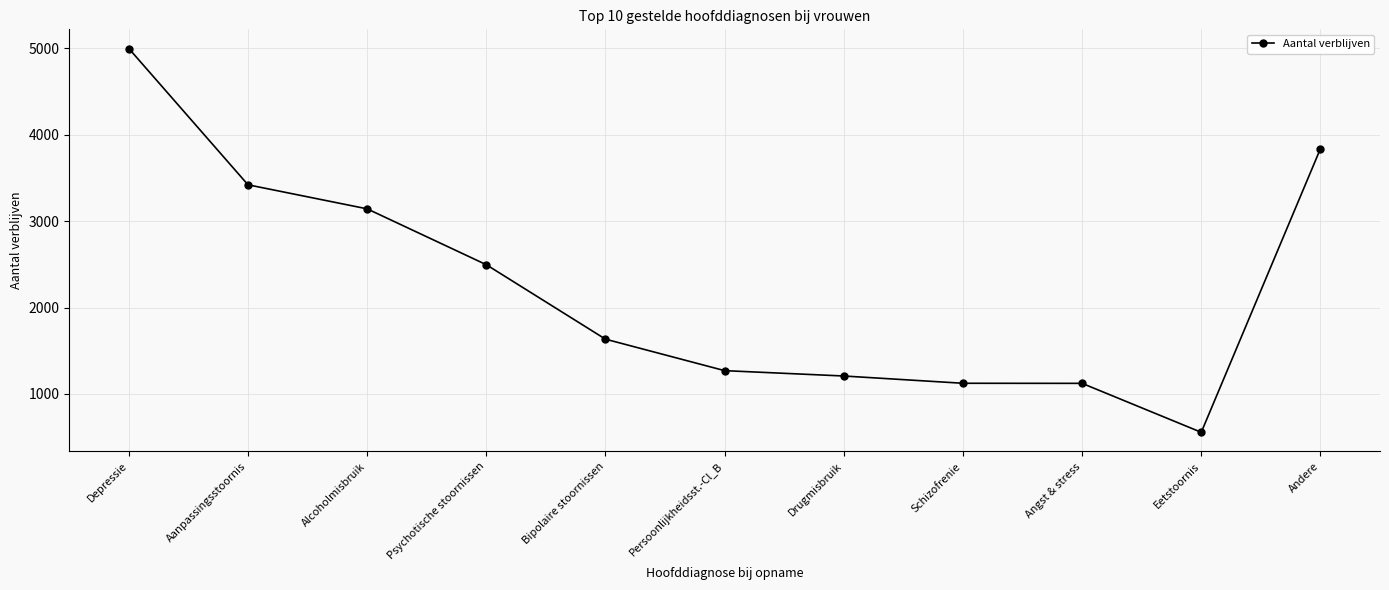

What is the difference between the maximum and minimum values?

4438